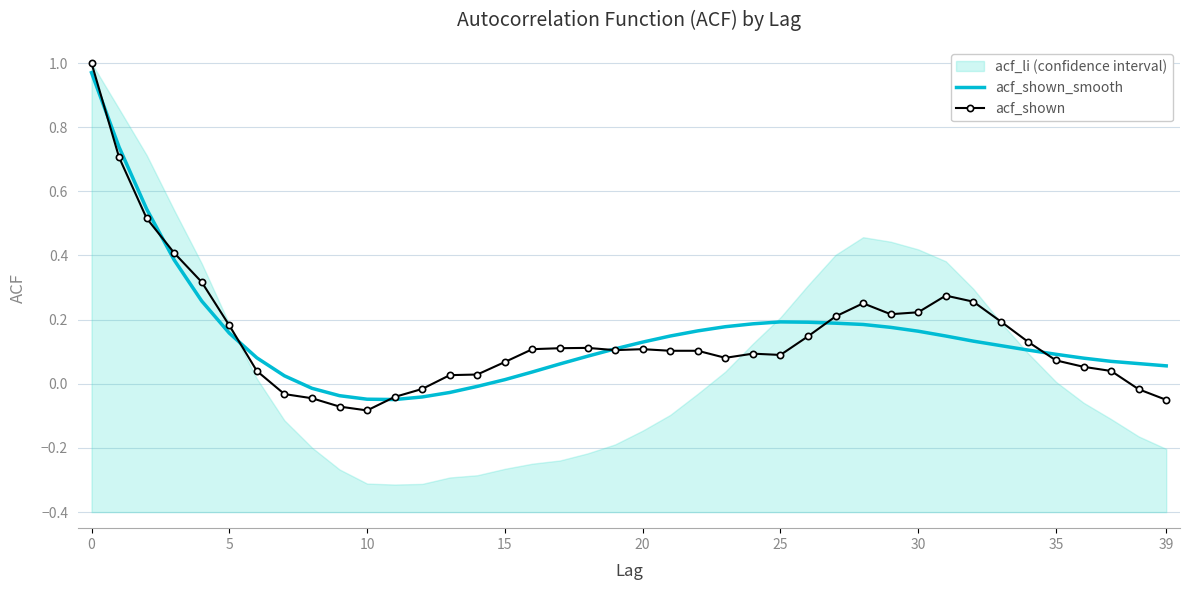

List the series in order of their peak value, lowest first.

acf_shown_smooth, acf_shown